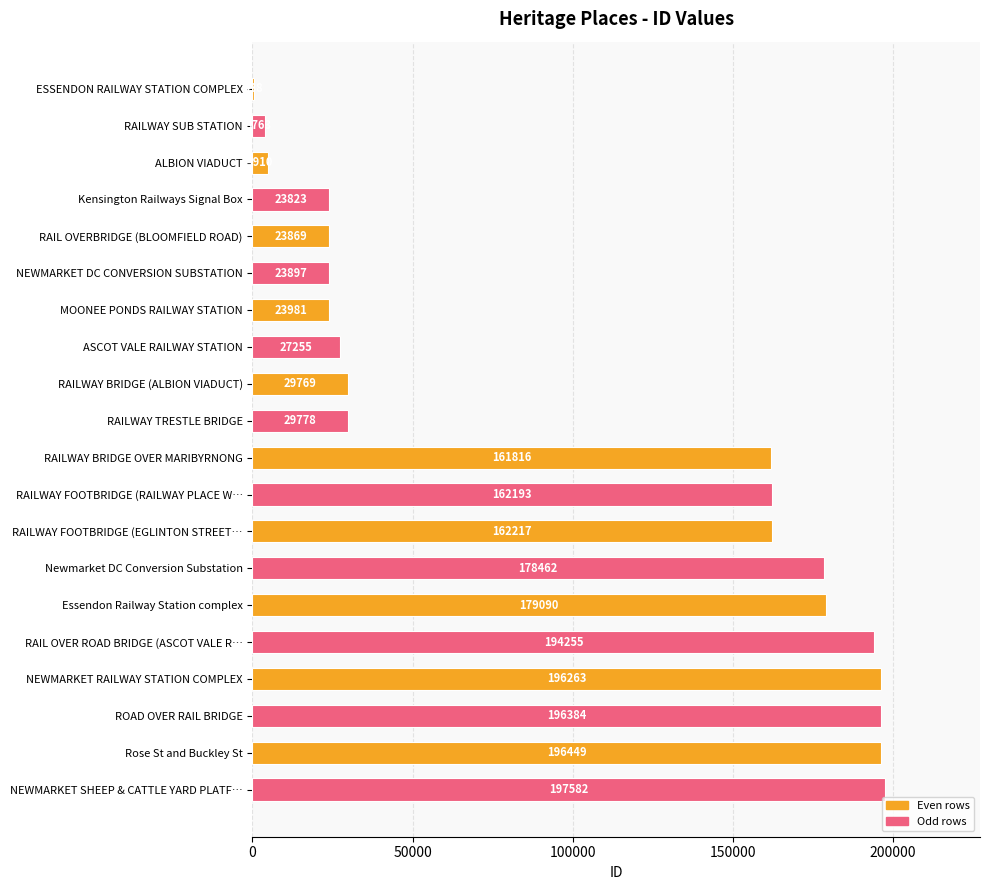

Read the value at RAIL OVERBRIDGE (BLOOMFIELD ROAD), to the nearest 100.

23900